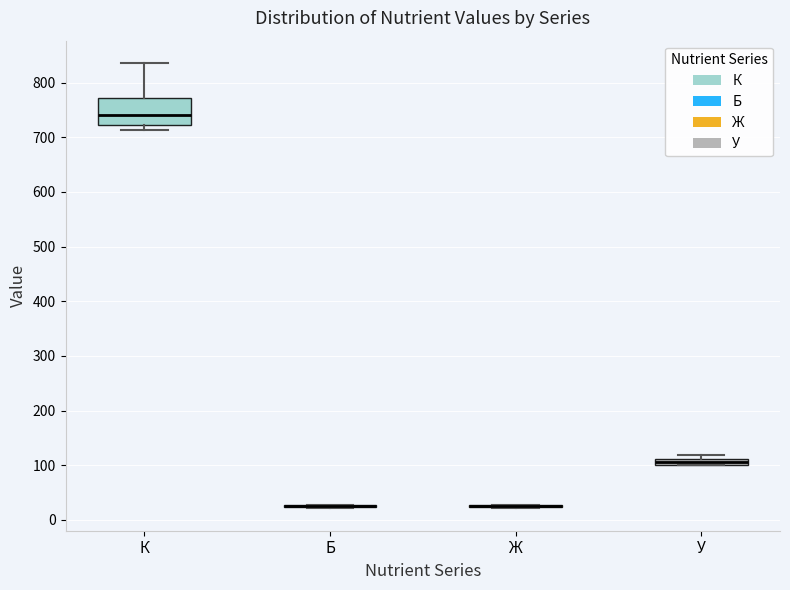

Comparing the boxes themselves (not the whiskers), which one is the tallest?

К